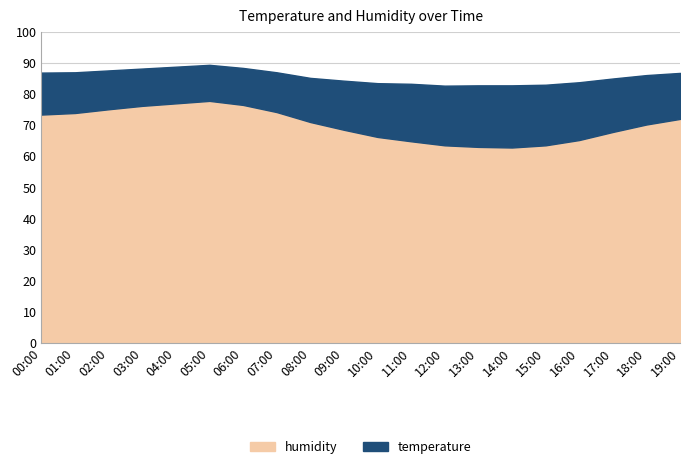

List the series in order of their overall mean, highest first.

humidity, temperature